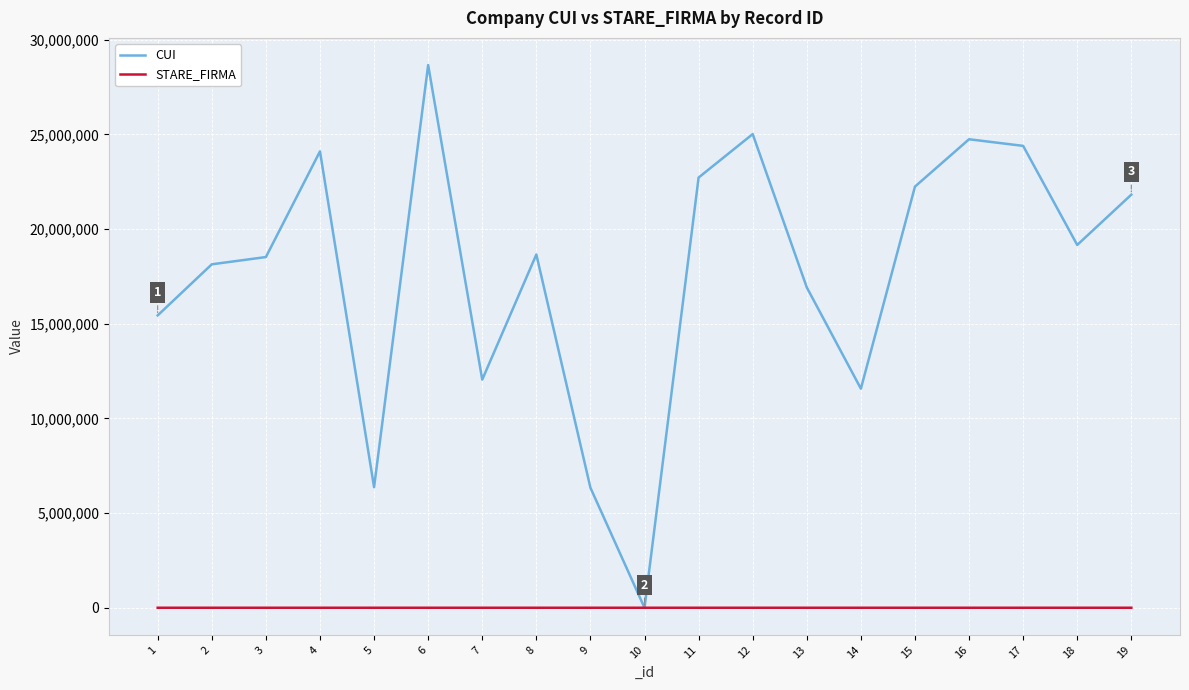

Does the chart have visible grid lines?

Yes